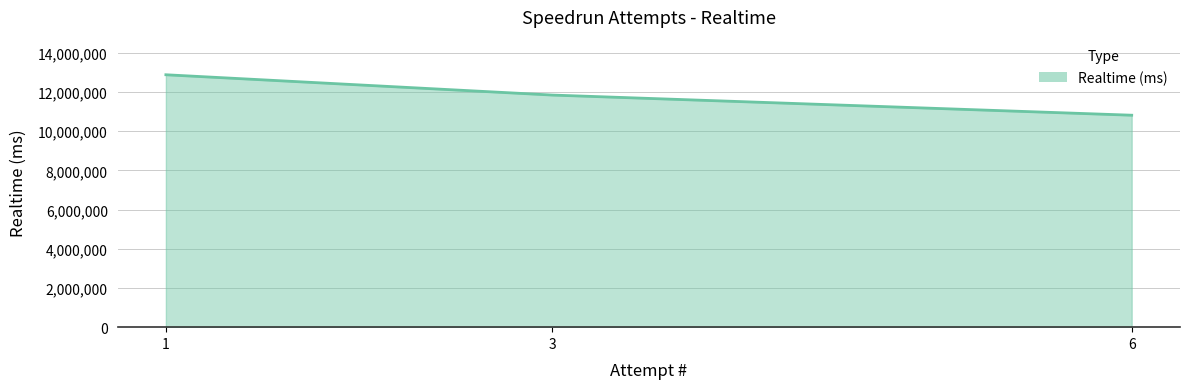

What is the sum of the values at 3 and 6?

22660126